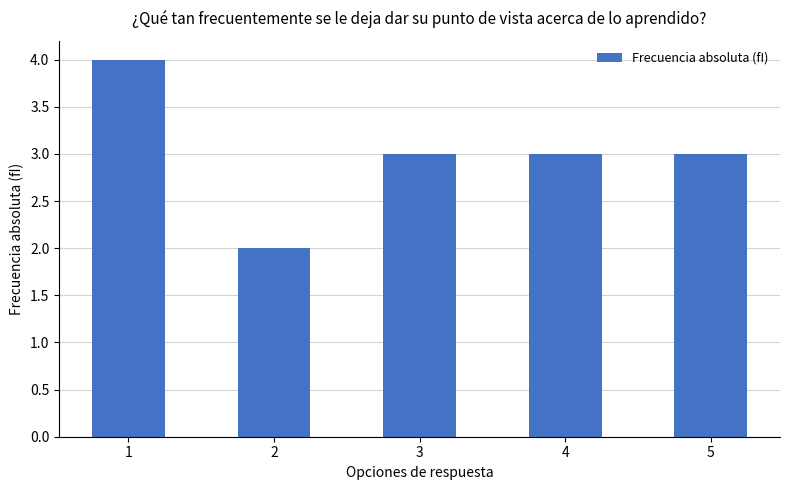

What is the minimum value shown in the chart?

2